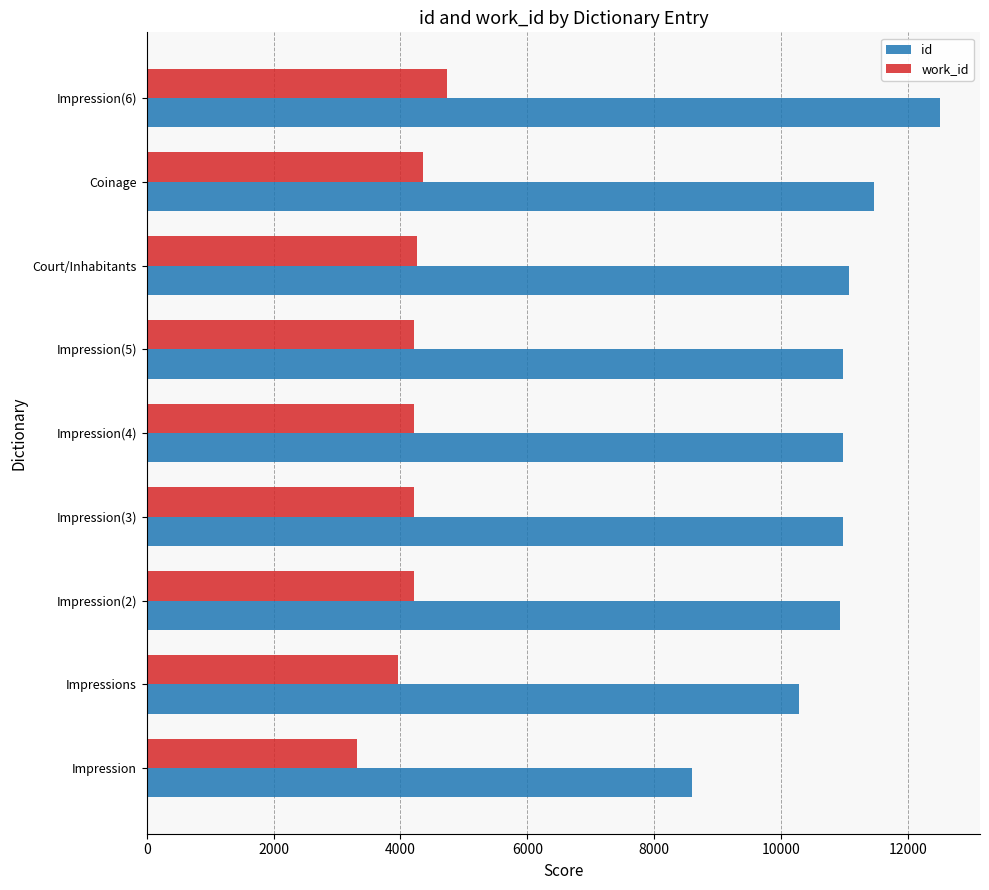

What is the average value of the id series?

10860